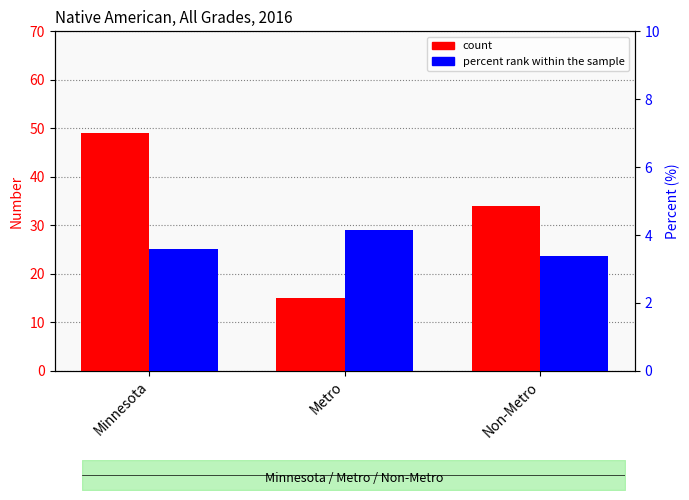

Which category has the highest value across all series?

Minnesota